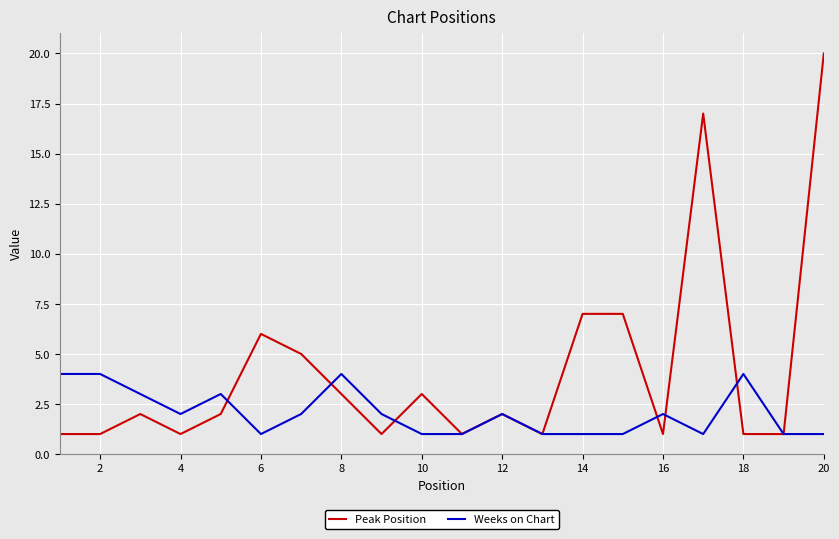

How many lines are shown in the chart?

2